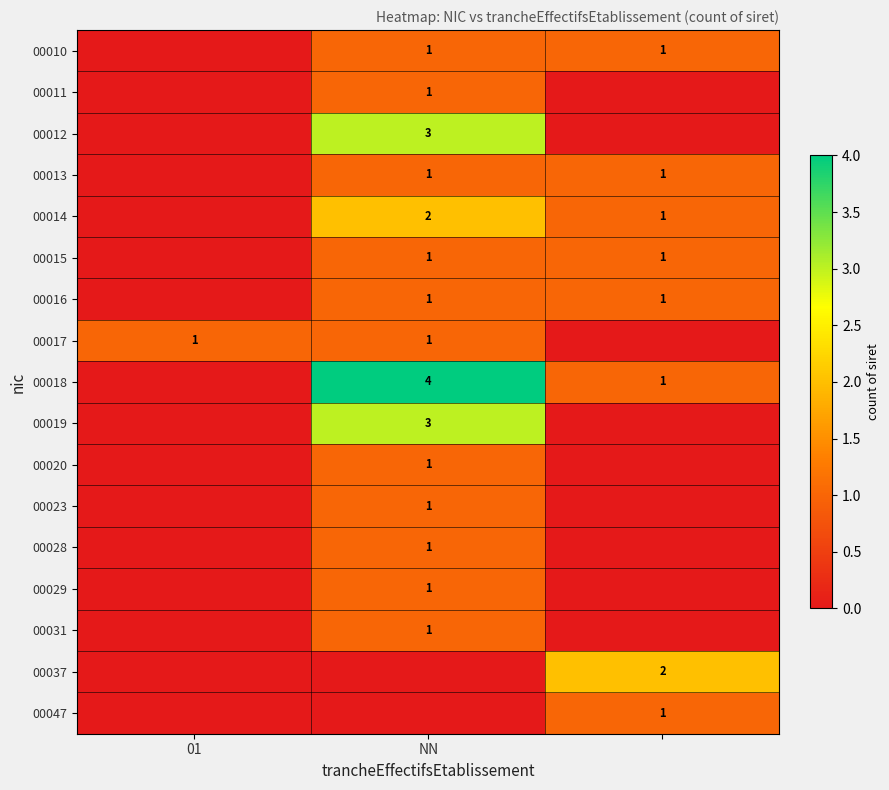

The 00019 series shows 5 at NN. True or false?

False